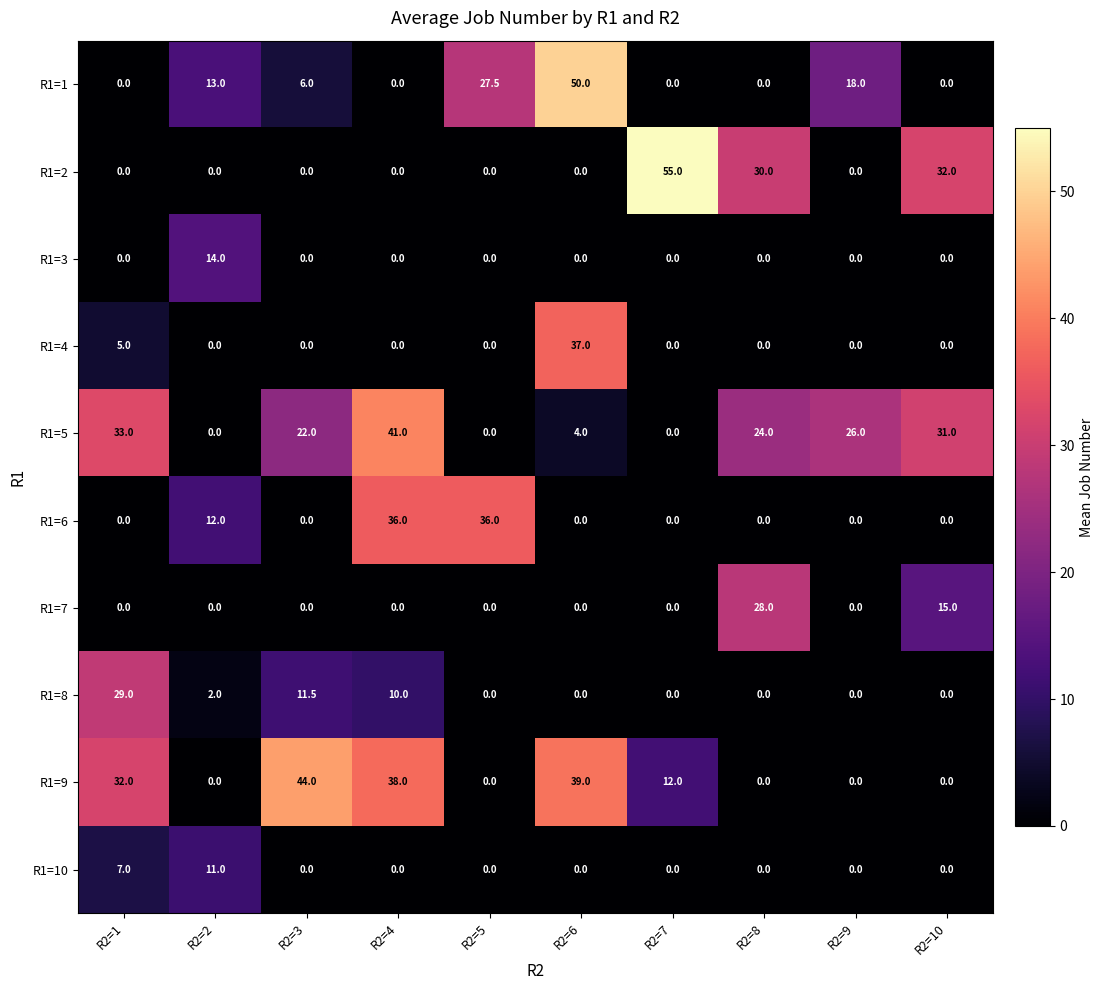

At which category is the sum across all series the highest?

R2=6